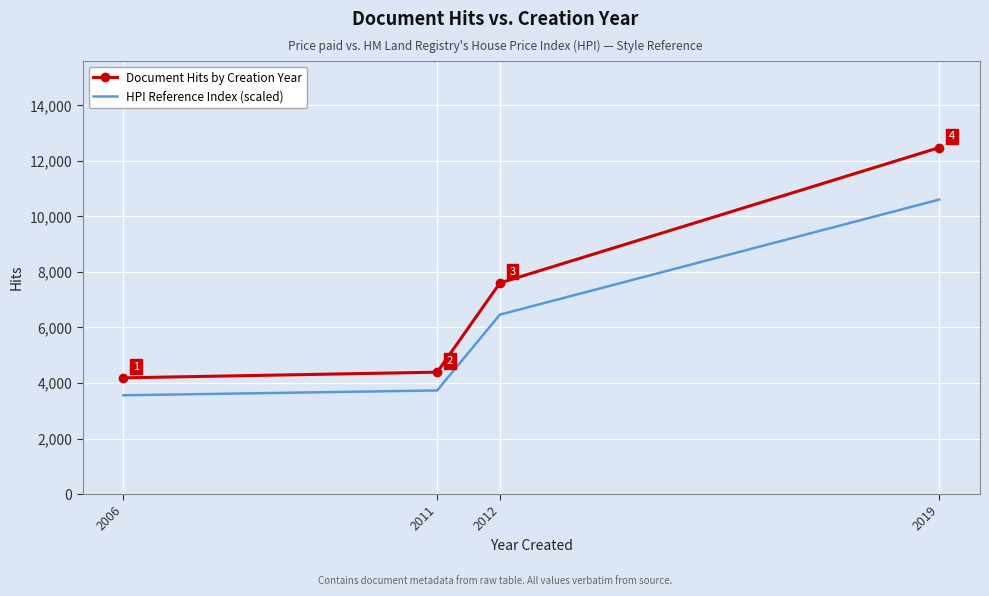

What is the total value across all series at 2012?

14063.7